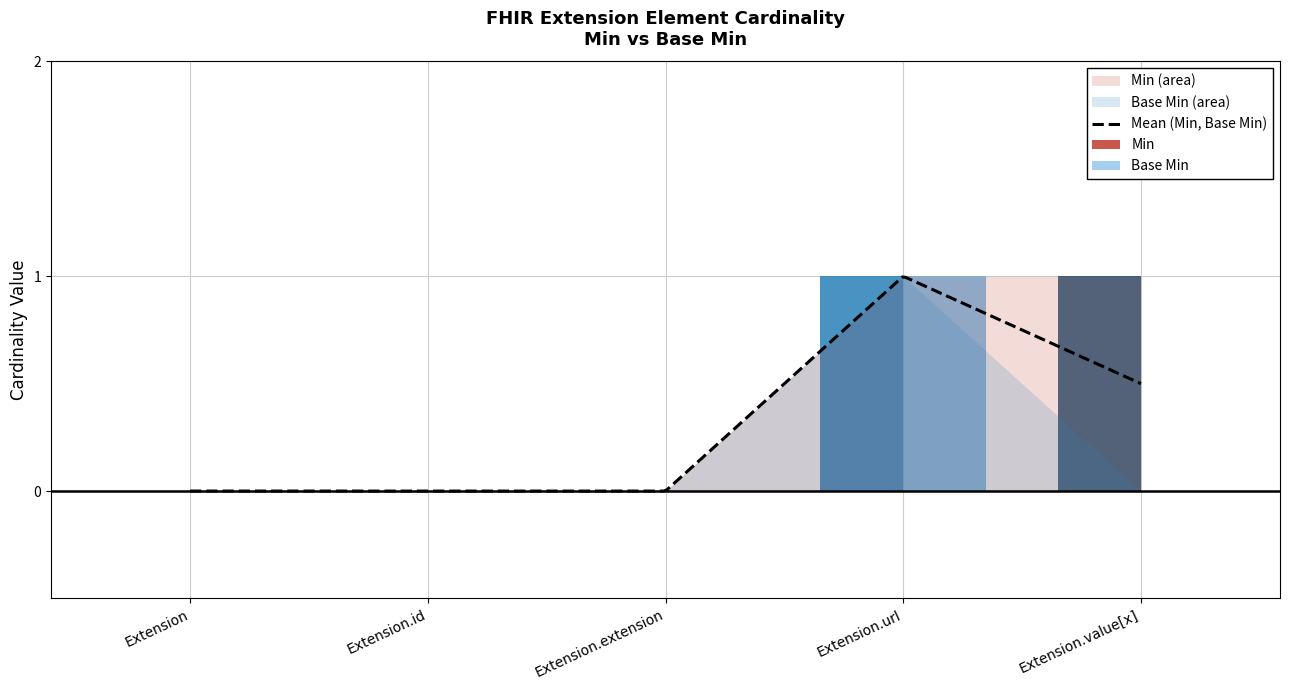

Rank the categories by Base Min value from lowest to highest.

Extension, Extension.id, Extension.extension, Extension.value[x], Extension.url